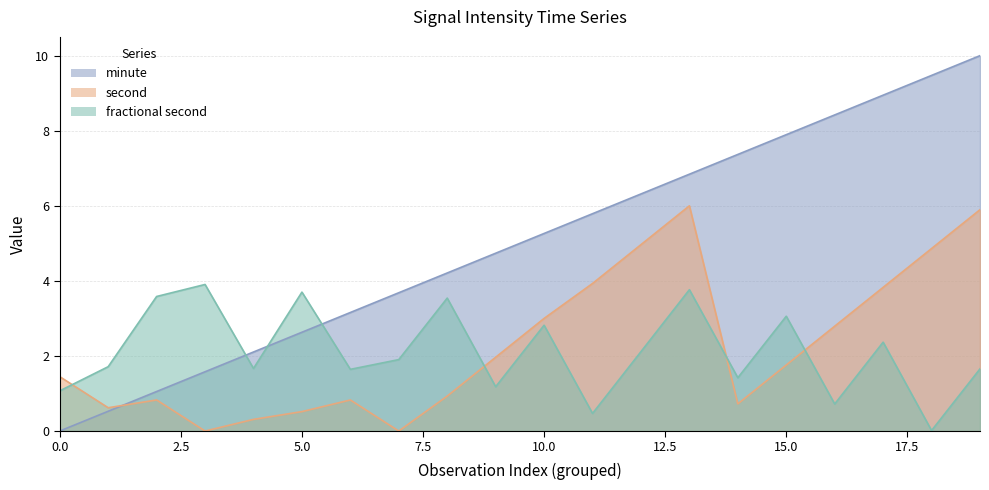

What is the approximate value of minute at 12?

6.3